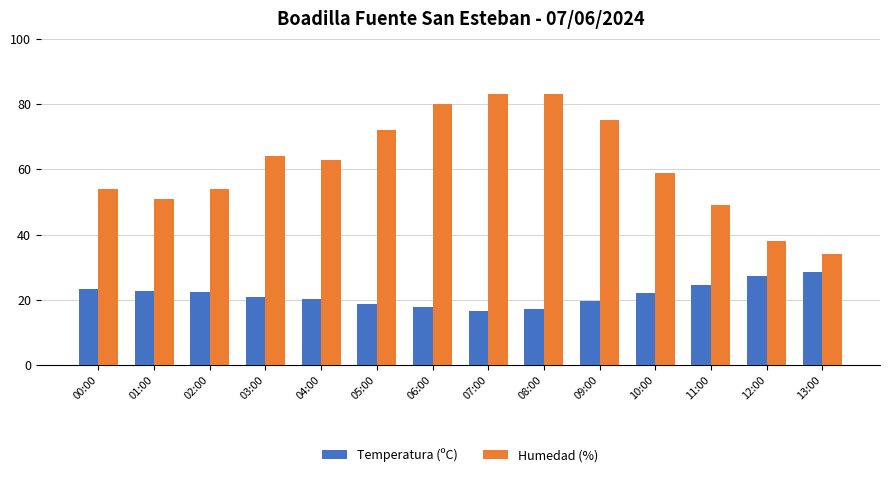

At which label does Humedad (%) reach its minimum?

13:00